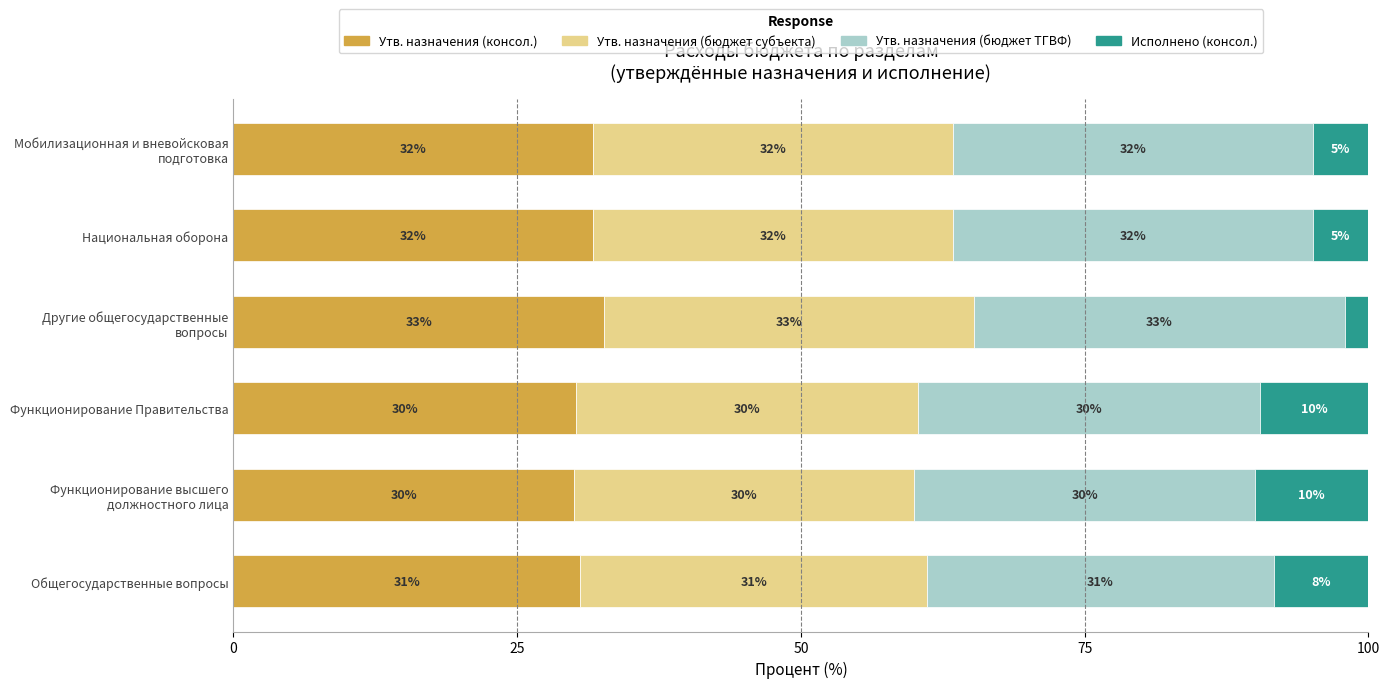

What are all the series names shown in the legend?

Утв. назначения (консол.), Утв. назначения (бюджет субъекта), Утв. назначения (бюджет ТГВФ), Исполнено (консол.)